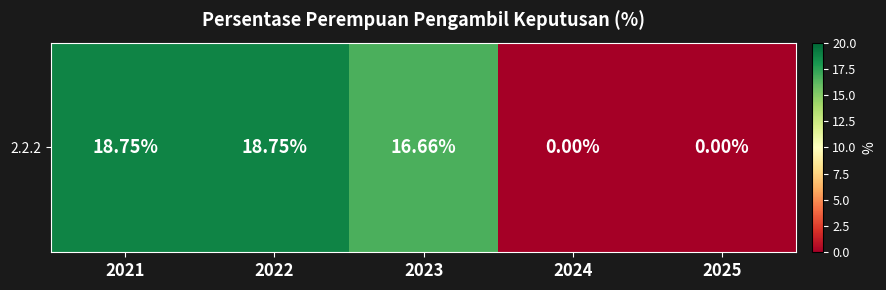

How many series are shown in this chart?

1